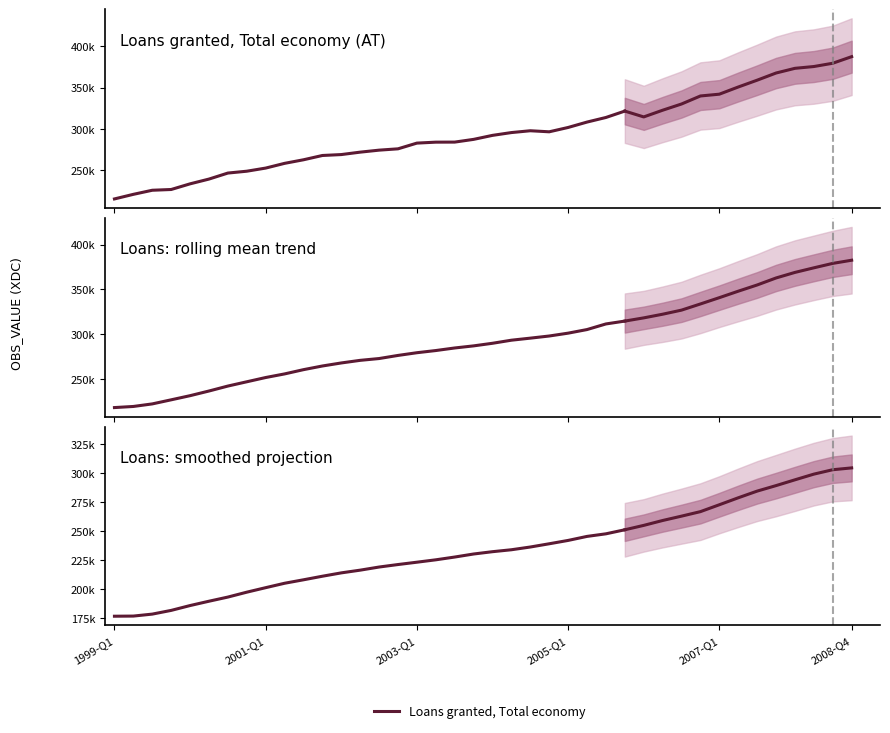

Where is the first local minimum?

23